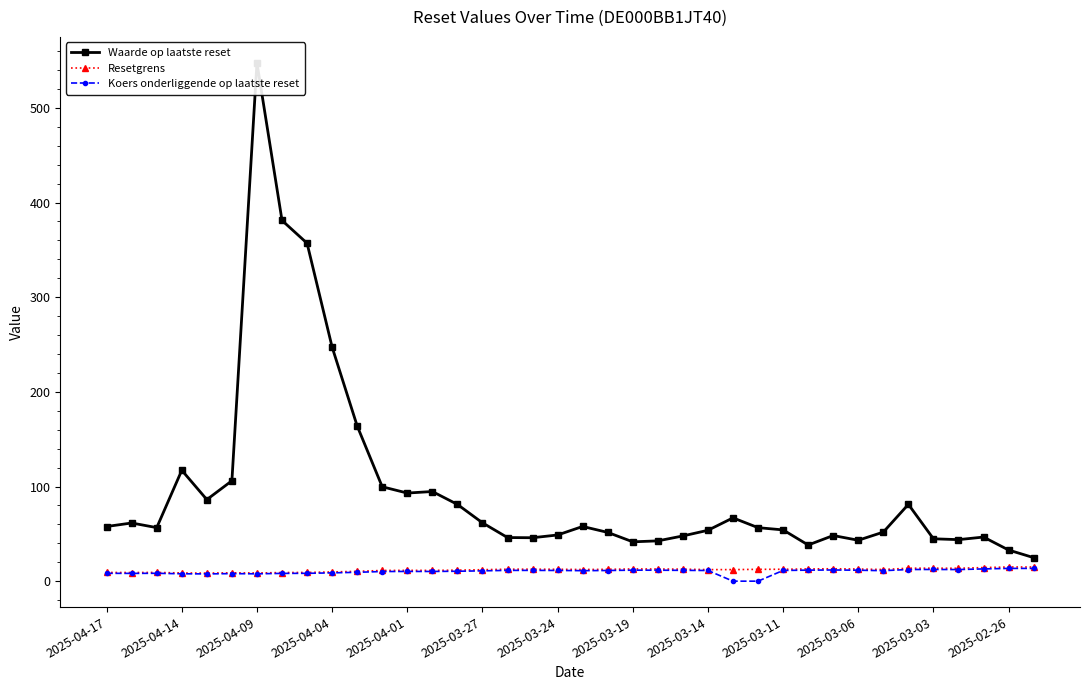

Reading right to left, list all the values displayed in this chart.

Waarde op laatste reset: 24.9	32.9	46.6	43.9	44.8	81.1	51.8	43.2	48.2	38.2	54.2	56.5	66.9	53.8	47.8	42.6	41.6	51.5	57.8	48.8	45.9	46.1	61.7	81.1	94.7	93.1	99.7	164.0	247.3	357.0	381.1	547.6	106.1	86.2	117.2	56.6	61.5	57.8
Resetgrens: 15.0	15.0	14.4	13.6	13.7	13.7	12.3	12.8	13.1	12.9	12.6	12.5	12.2	12.2	12.7	12.9	12.9	12.5	12.3	12.6	12.7	12.6	12.1	11.6	11.4	11.4	11.3	10.4	9.7	9.2	9.1	8.6	8.8	8.5	8.7	9.2	9.1	9.2
Koers onderliggende op laatste reset: 13.5	13.5	12.9	12.3	12.4	12.3	11.1	11.6	11.8	11.6	11.3	0.0	0.0	11.3	11.4	11.6	11.6	11.3	11.1	11.3	11.4	11.4	10.9	10.5	10.3	10.3	10.2	9.4	8.8	8.3	8.2	7.8	8.0	7.7	7.8	8.3	8.2	8.3